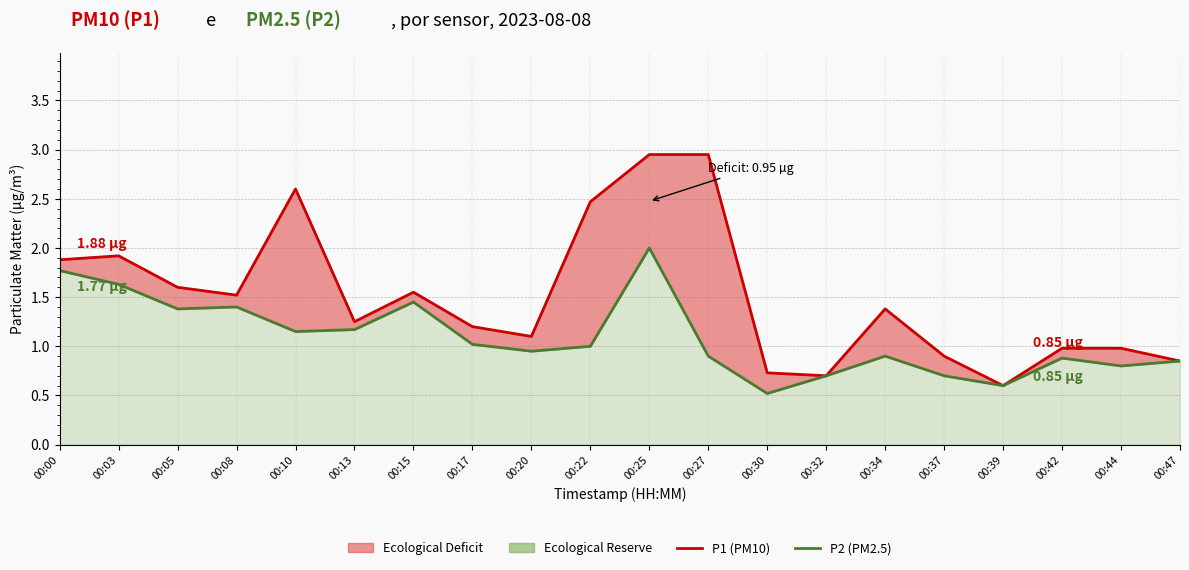

How many data points does each series have?

20